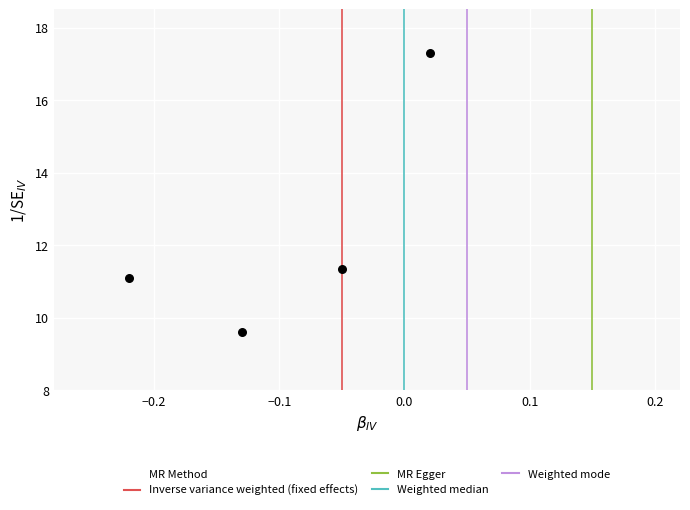

What is the range of Y values (max minus min)?

7.7